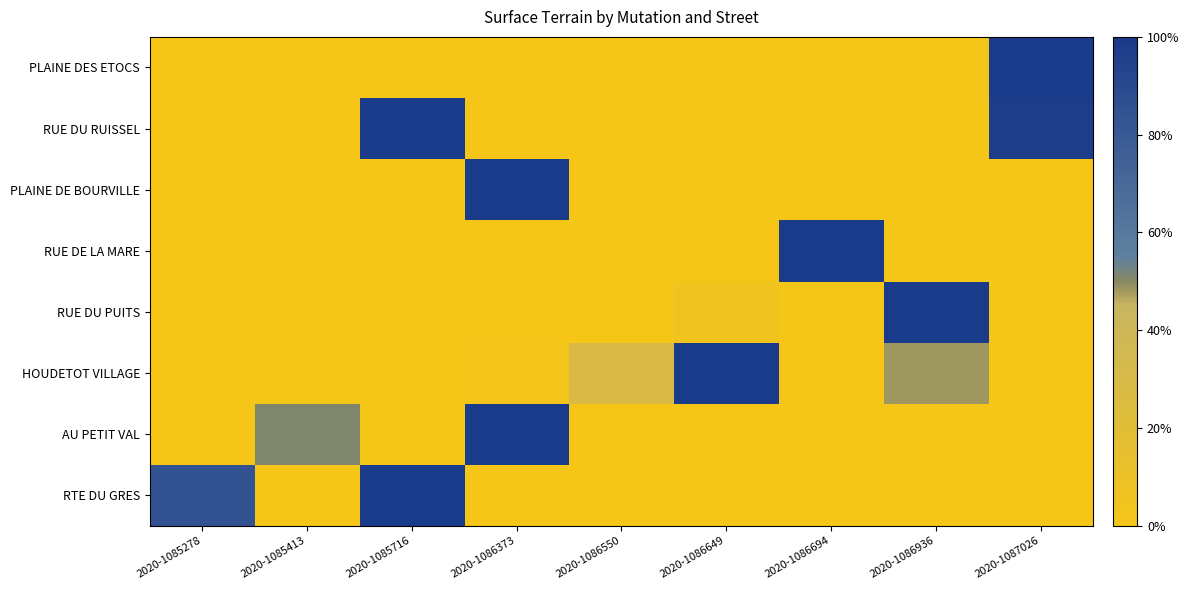

What is the spread (max minus min) of values at 2020-1085413?

0.5